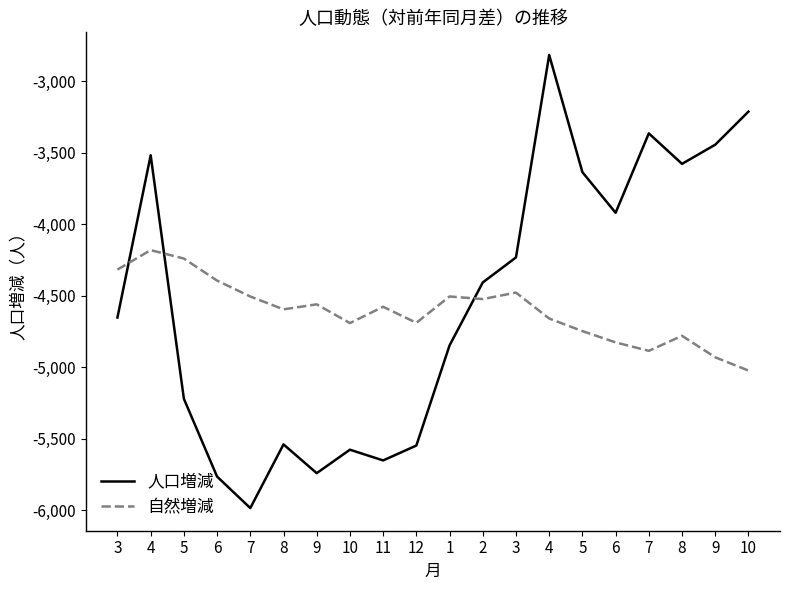

Which series has the largest range (max minus min)?

人口増減